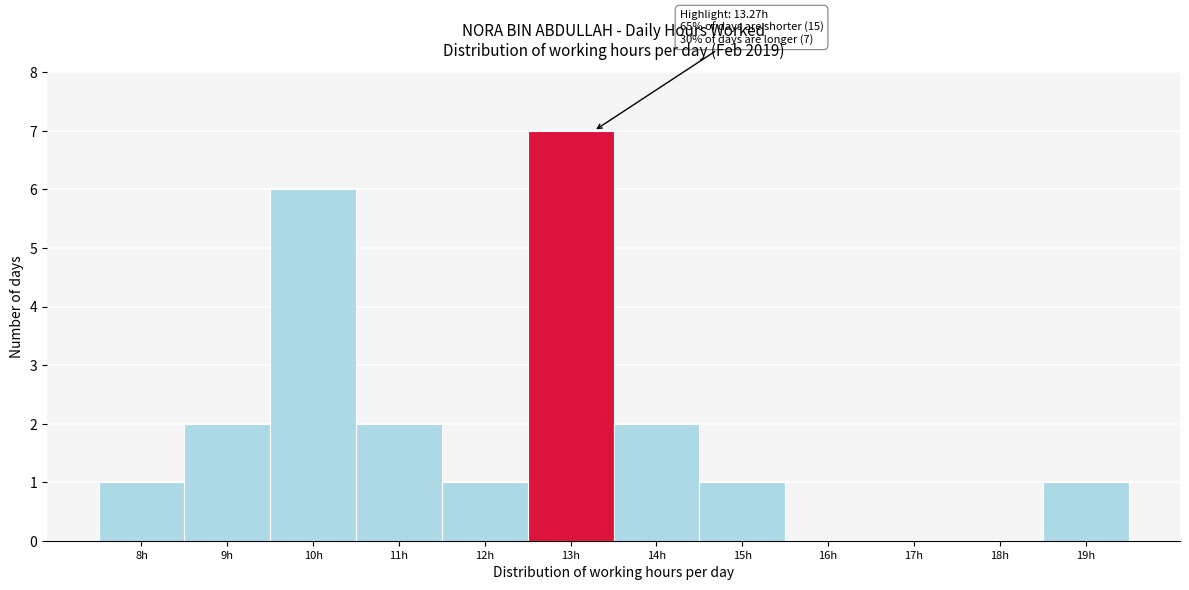

Reading right to left, transcribe all the data shown in this chart.

19h=1	18h=0	17h=0	16h=0	15h=1	14h=2	13h=7	12h=1	11h=2	10h=6	9h=2	8h=1